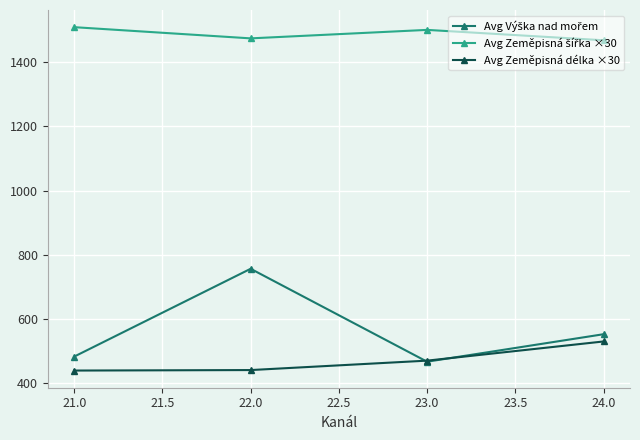

What is the minimum value shown in the chart?

440.0